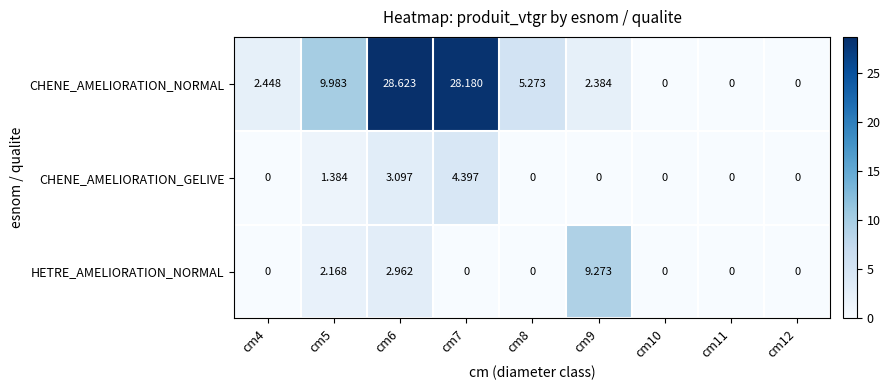

Between cm9 and cm11, which series saw the biggest shift?

HETRE_AMELIORATION_NORMAL